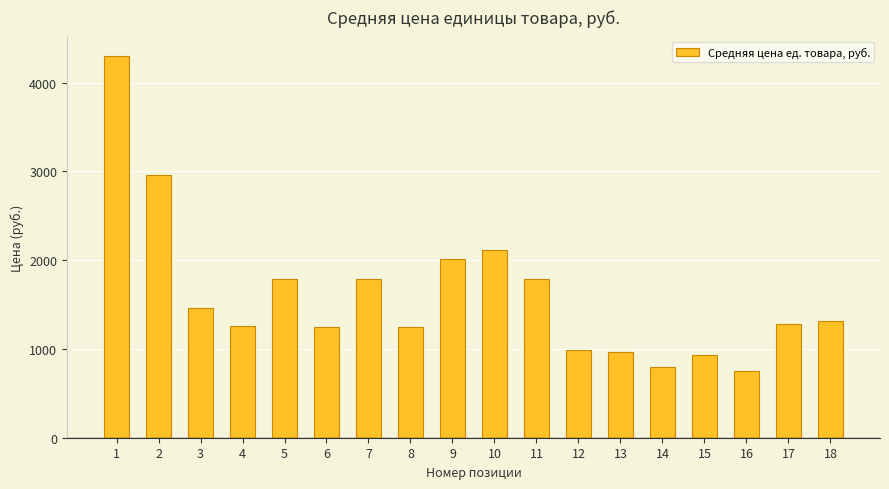

How many bars are there in total?

18